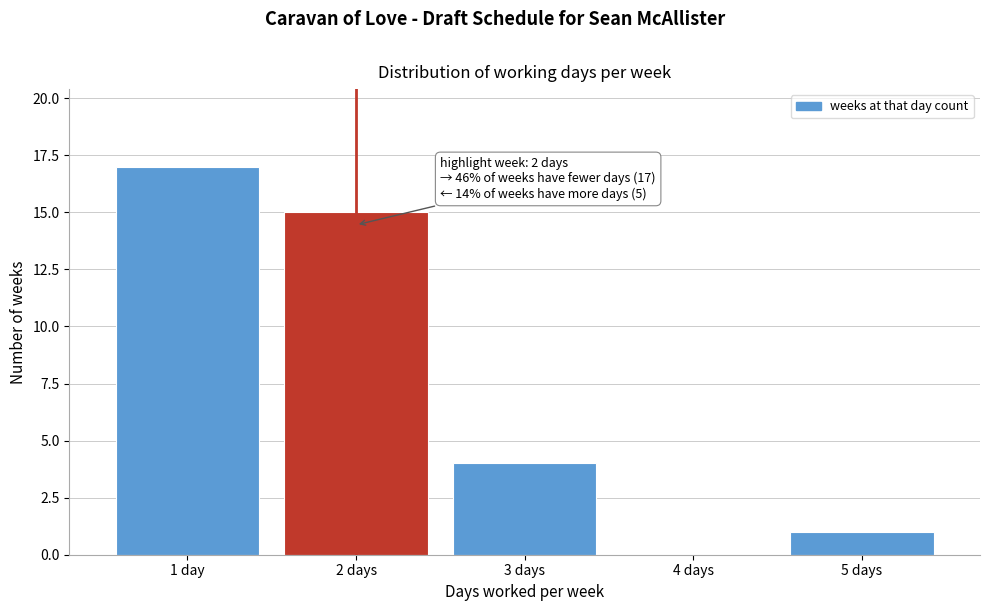

Reading left to right, what are all the values shown in this chart?

1 day=17	2 days=15	3 days=4	4 days=0	5 days=1